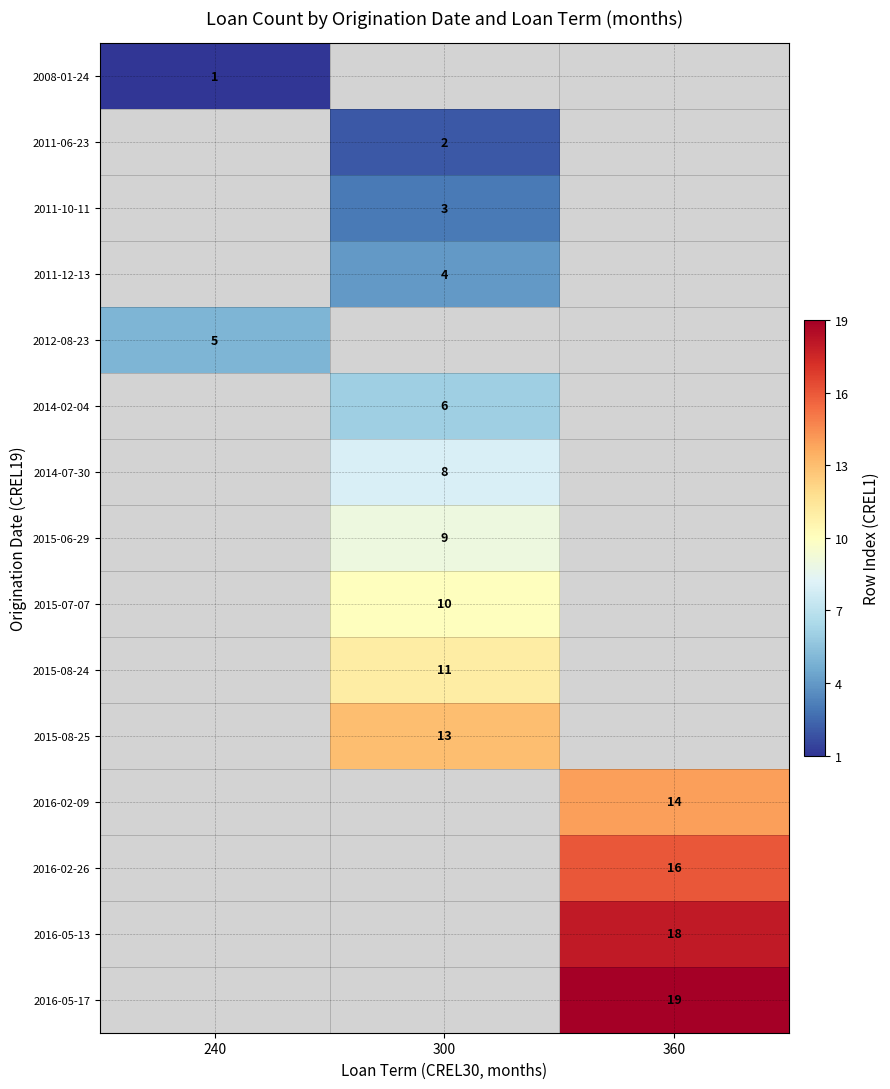

The value of 2014-02-04 at 300 is 3. True or false?

False